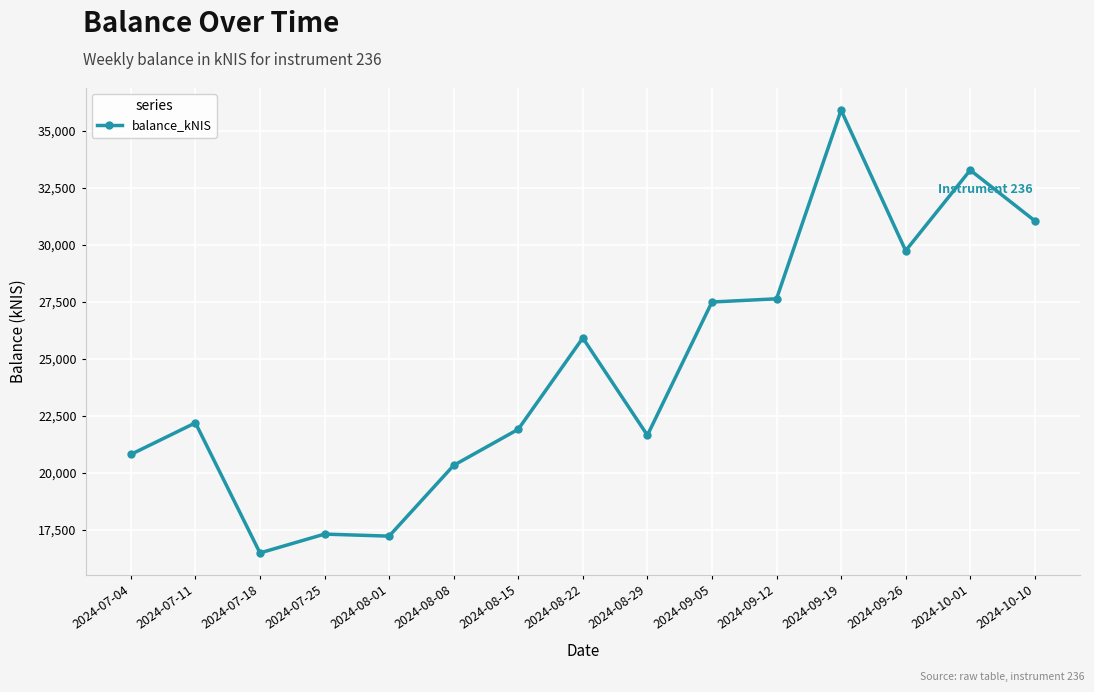

What is the maximum value shown in the chart?

35920.0